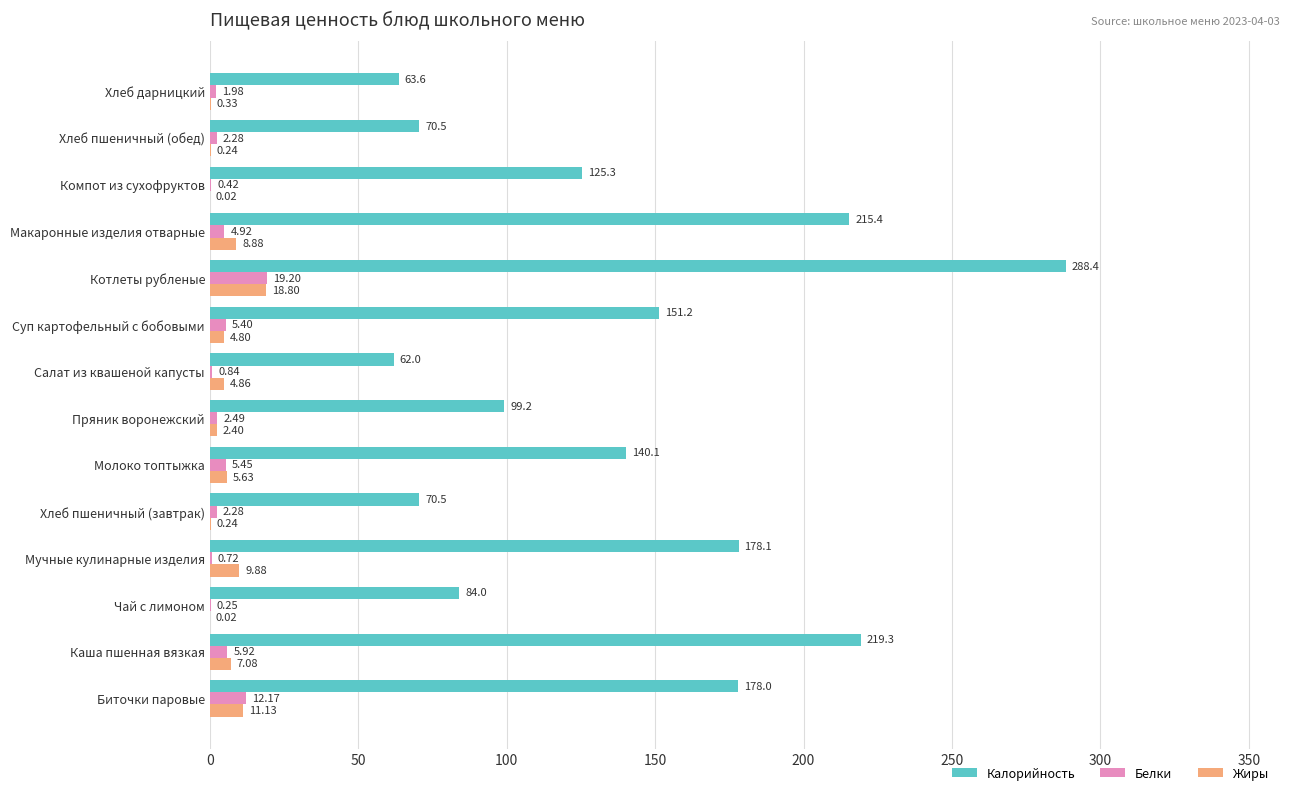

At which label does Белки reach its peak?

Котлеты рубленые